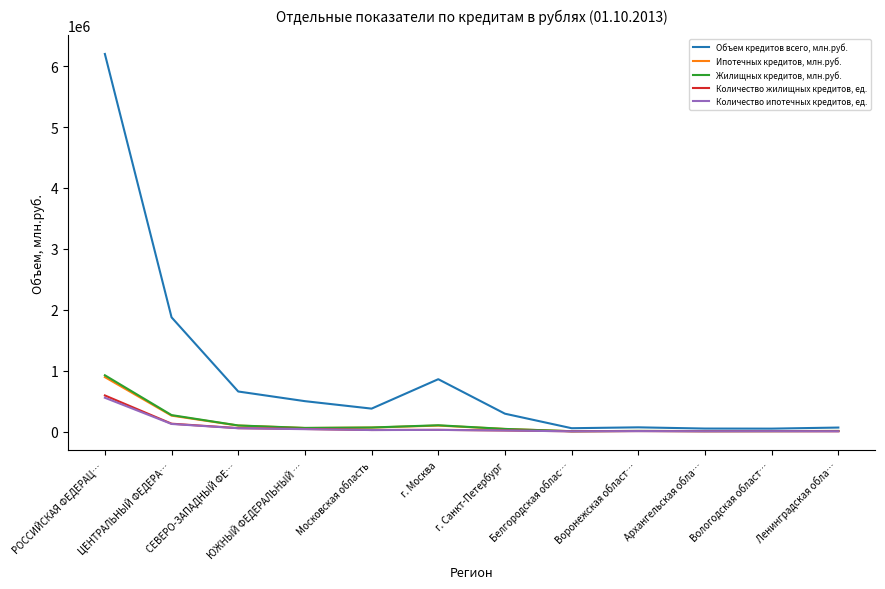

What is the difference between the Объем кредитов всего, млн.руб. values at ЦЕНТРАЛЬНЫЙ ФЕДЕРА… and РОССИЙСКАЯ ФЕДЕРАЦ…?

4324264